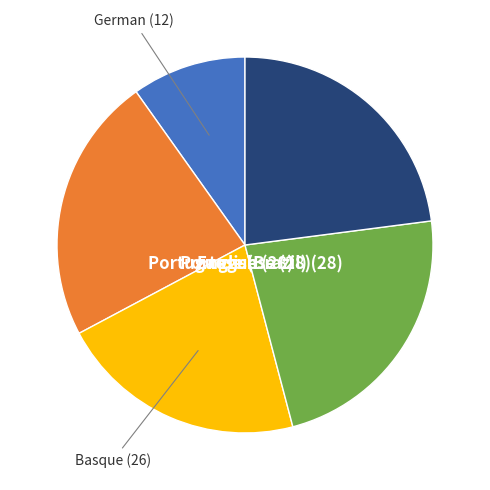

Does any single category account for the majority?

No